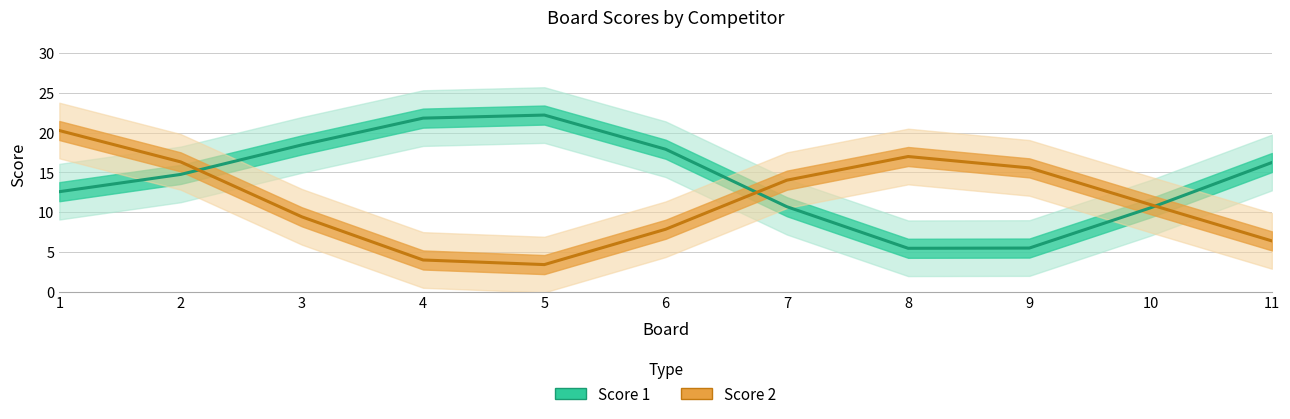

At which category does the chart reach its peak across all series?

5